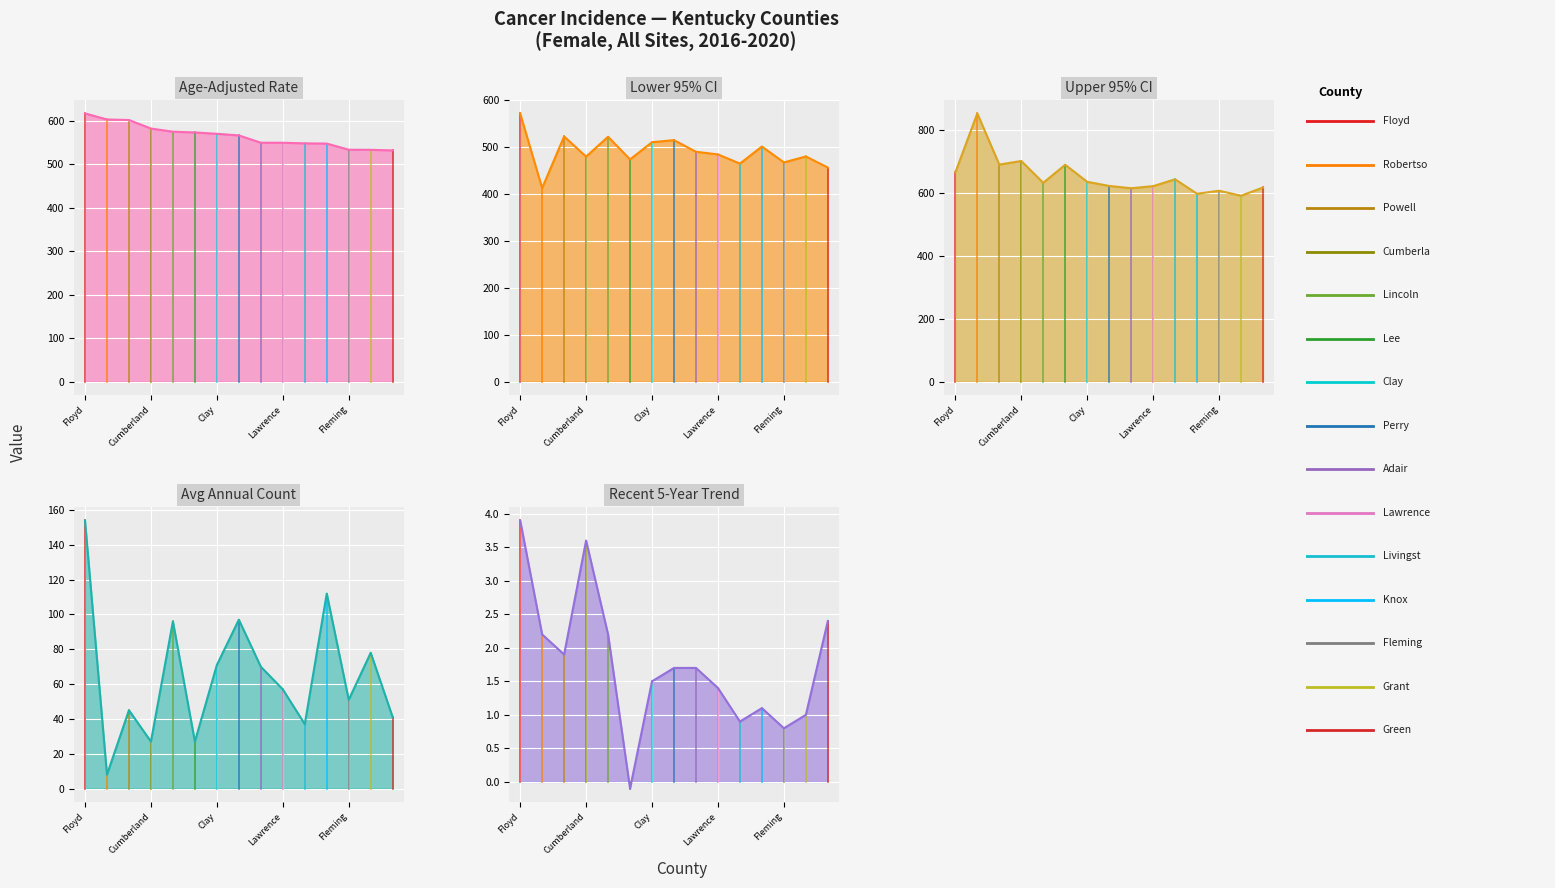

What is the difference between the maximum and minimum values in the Recent 5-Year Trend line series?

4.0